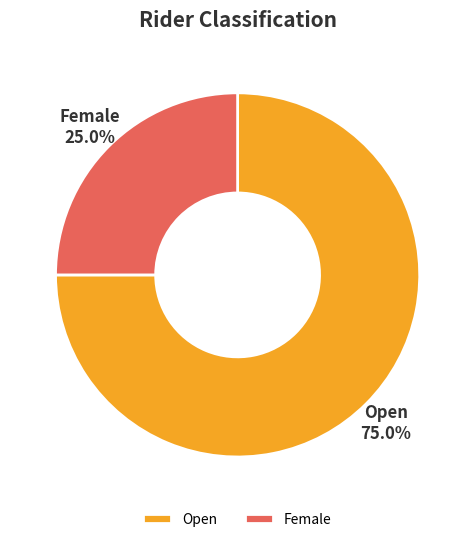

Do Female and Open together represent more than half of the pie?

Yes